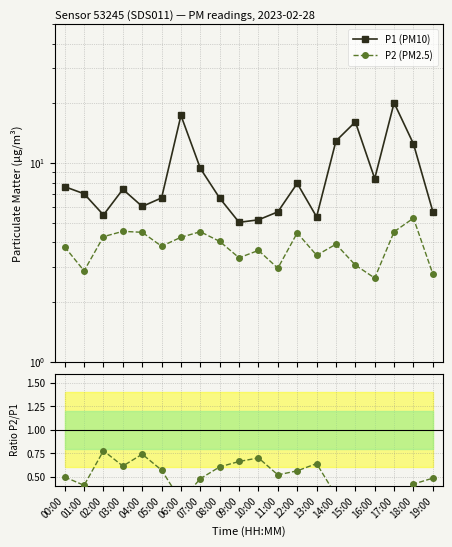

True or false: P1 (PM10) and Ratio P2/P1 intersect in this chart.

False